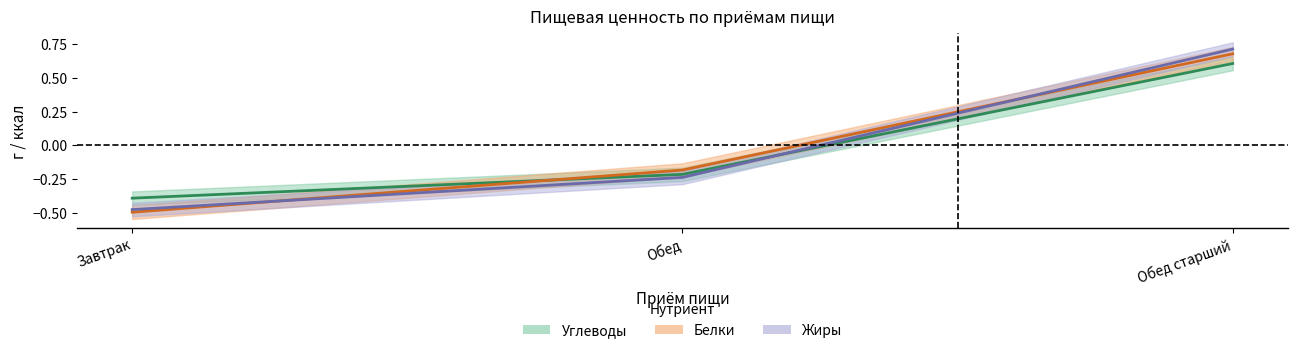

The value of Углеводы at Обед is -0.3. True or false?

False